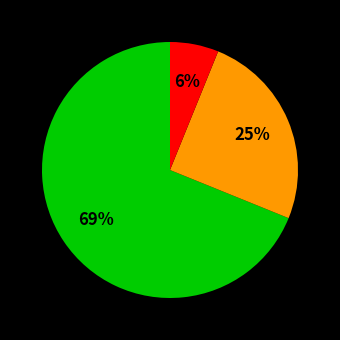

Does any single category account for the majority?

Yes